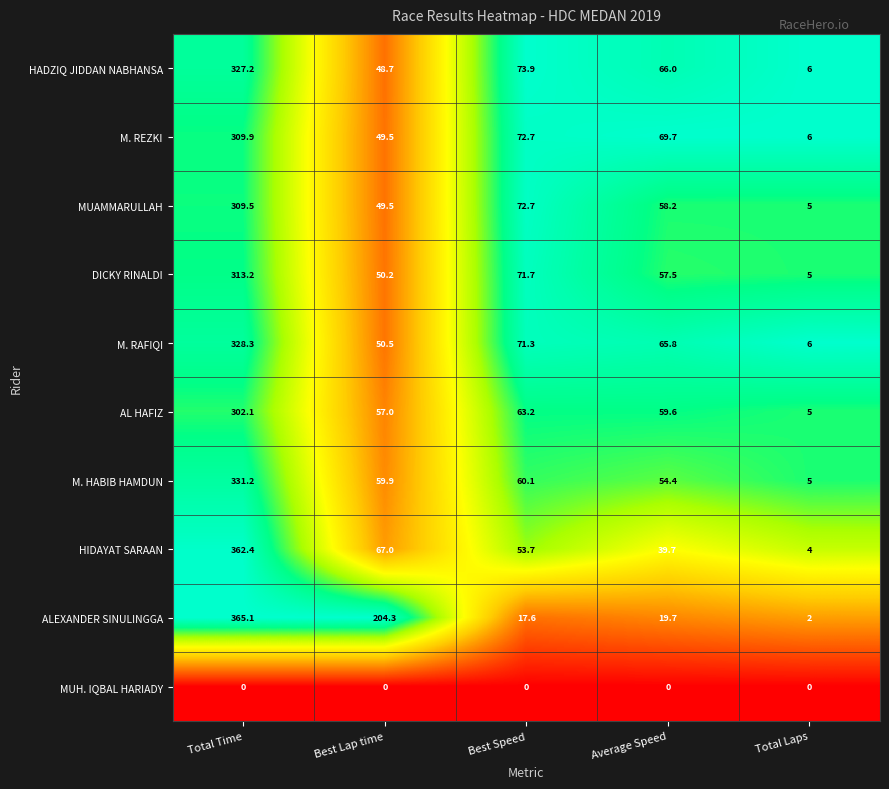

List the series in order of their peak value, lowest first.

MUH. IQBAL HARIADY, AL HAFIZ, MUAMMARULLAH, M. REZKI, DICKY RINALDI, HADZIQ JIDDAN NABHANSA, M. RAFIQI, M. HABIB HAMDUN, HIDAYAT SARAAN, ALEXANDER SINULINGGA